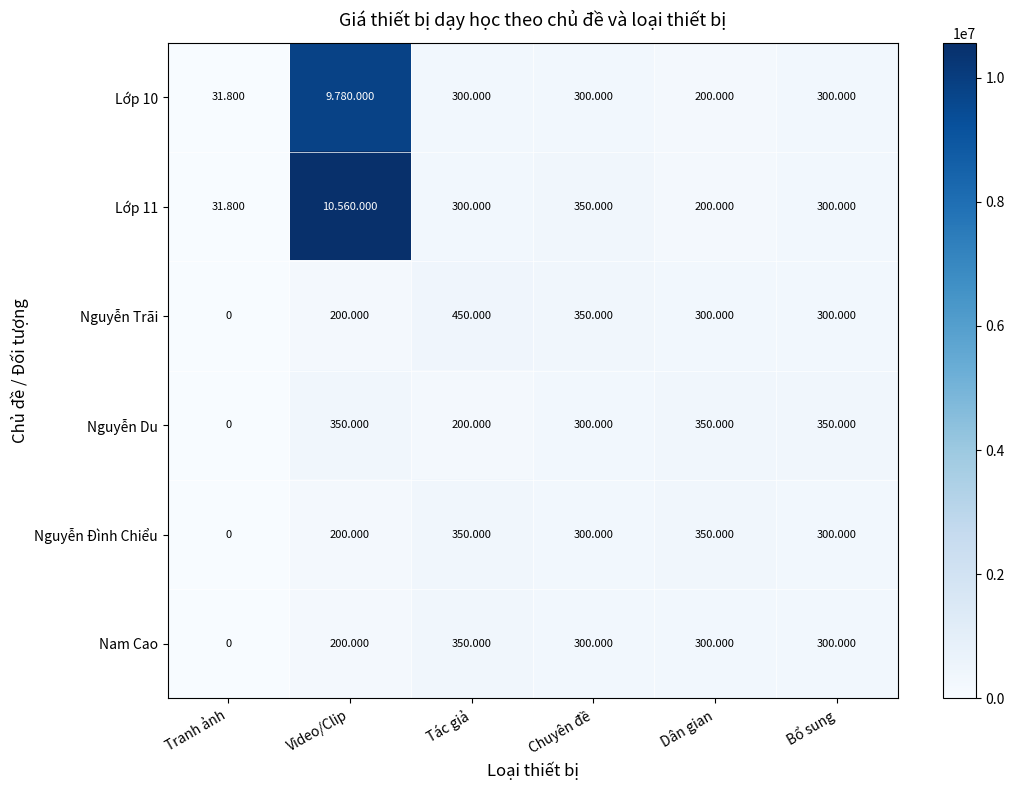

The value of Lớp 10 at Dân gian is 200000. True or false?

True